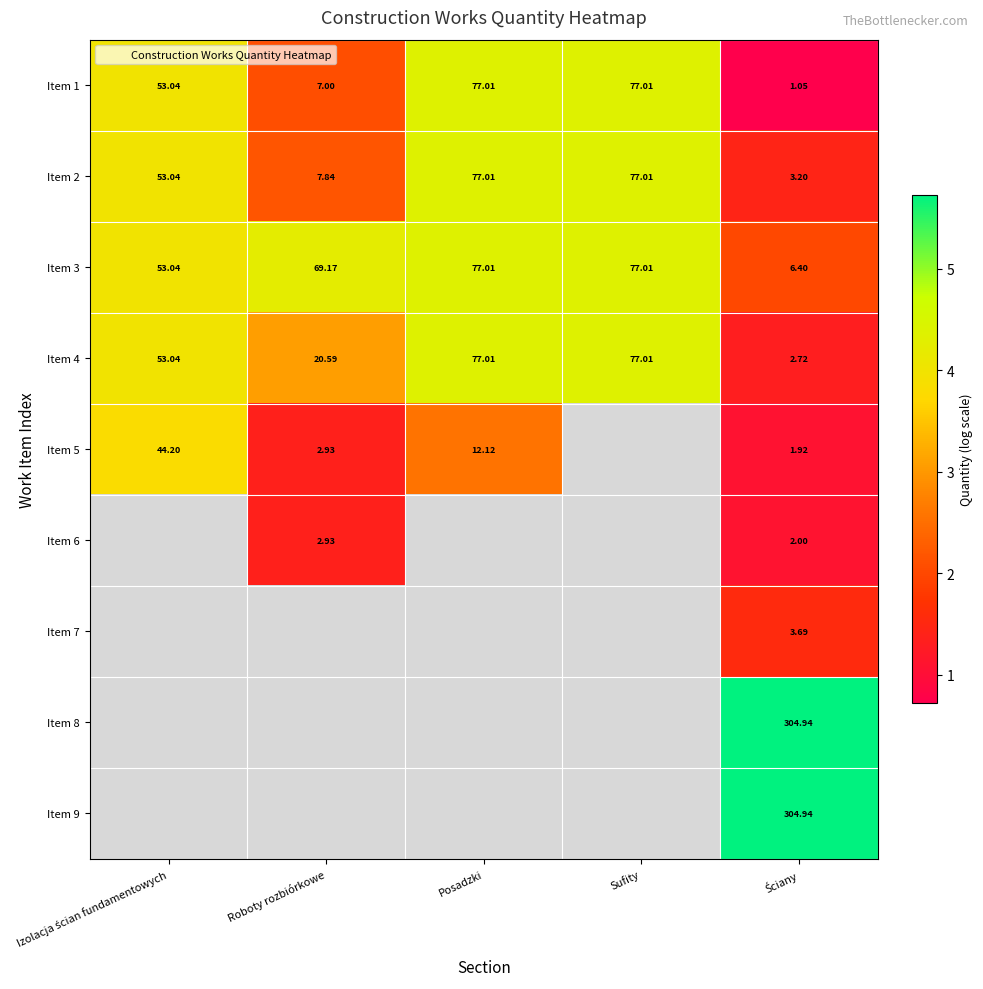

Which series has the widest spread of values?

Item 1